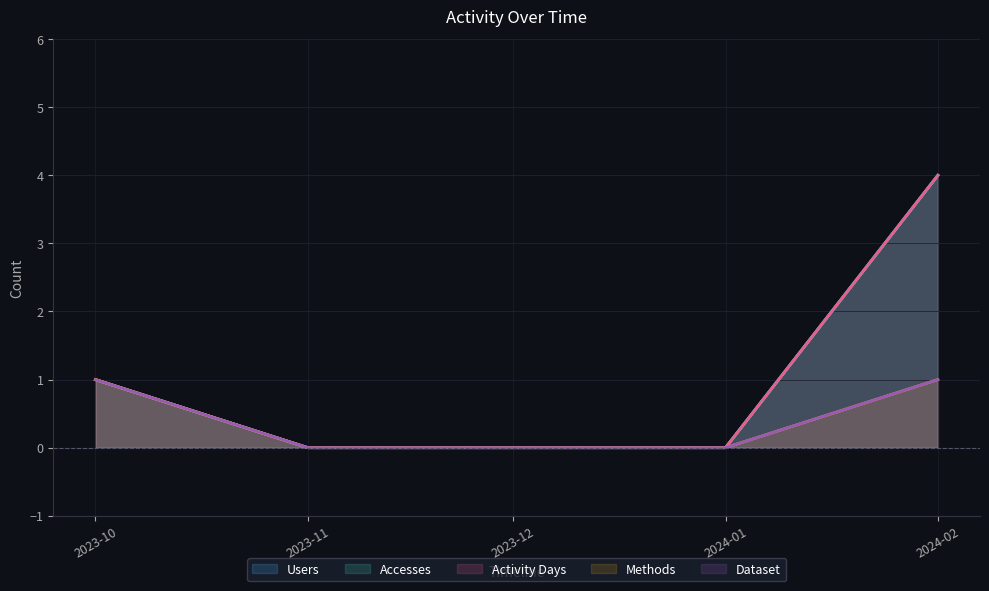

What is the highest value of the Accesses series?

4